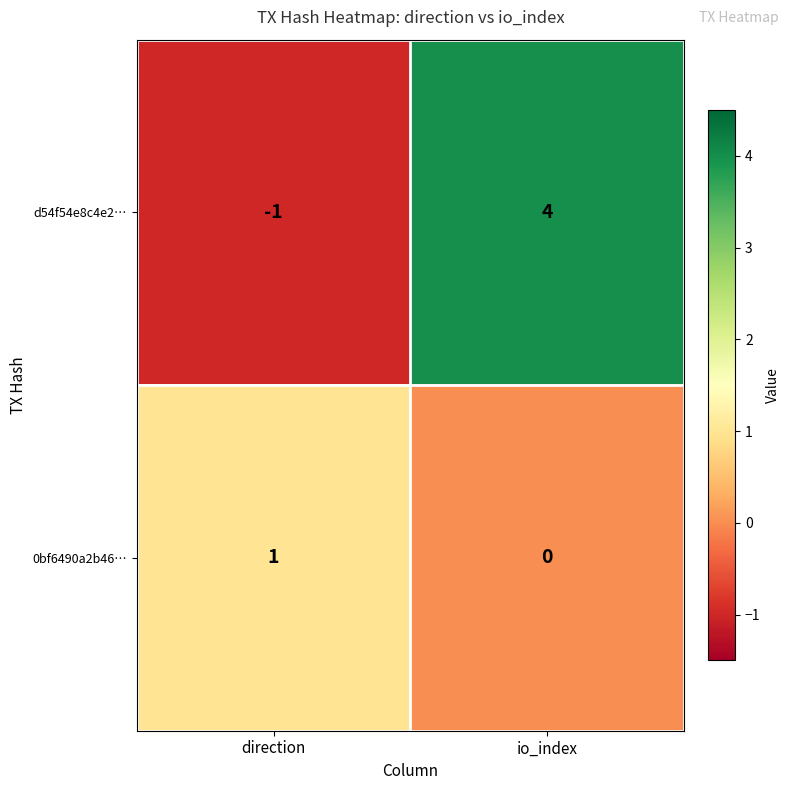

What is the sum of all d54f54e8c4e2… values?

3